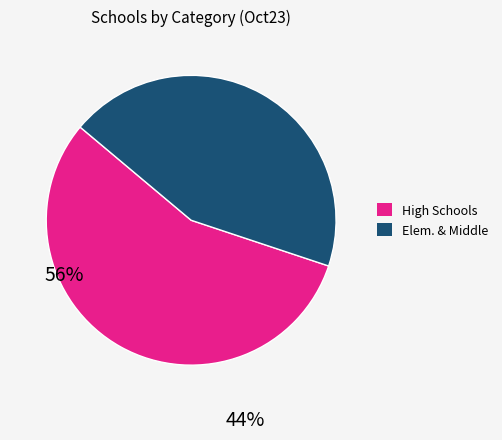

Does any single category account for the majority?

Yes